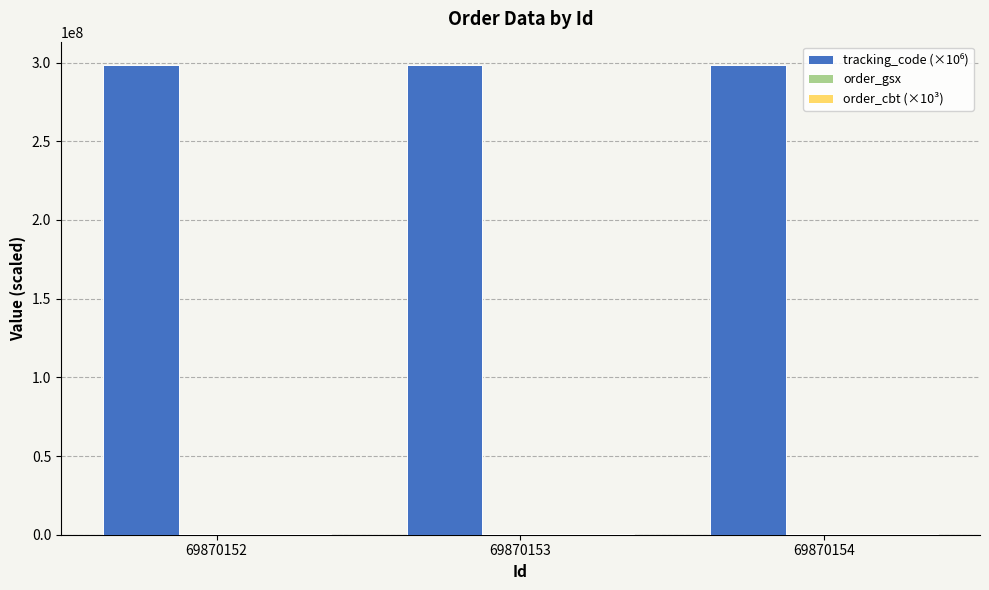

What is the maximum value shown in the chart?

298364232.6